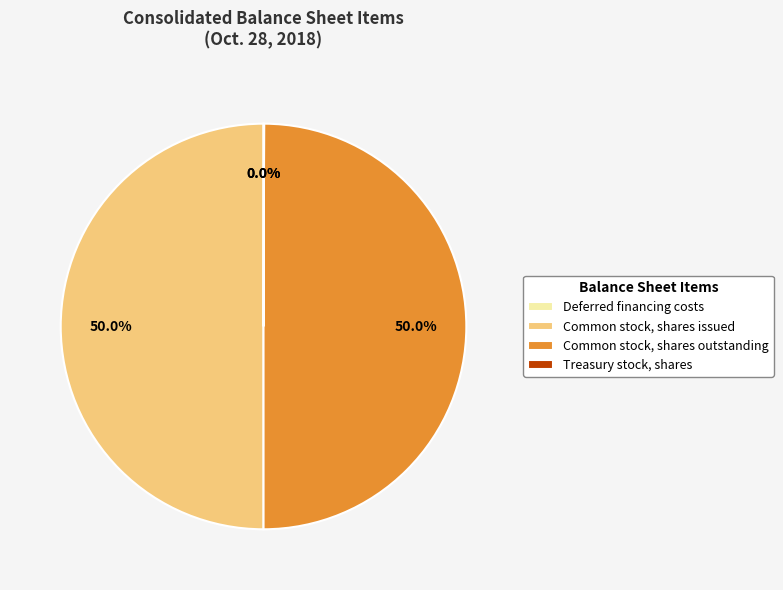

What percentage is NOT represented by Common stock, shares issued?

50.0%